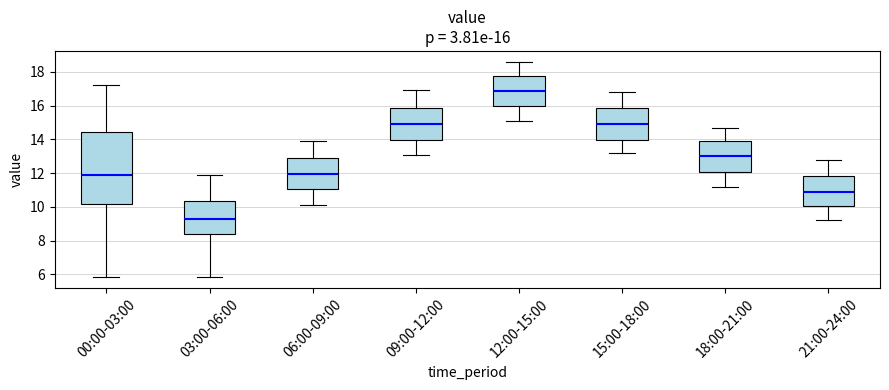

Comparing the boxes themselves (not the whiskers), which one is the tallest?

00:00-03:00